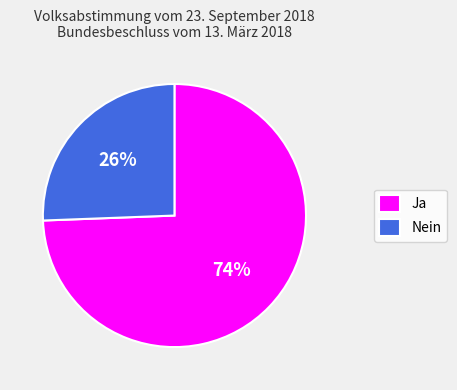

Which has a higher value, Nein or Ja?

Ja